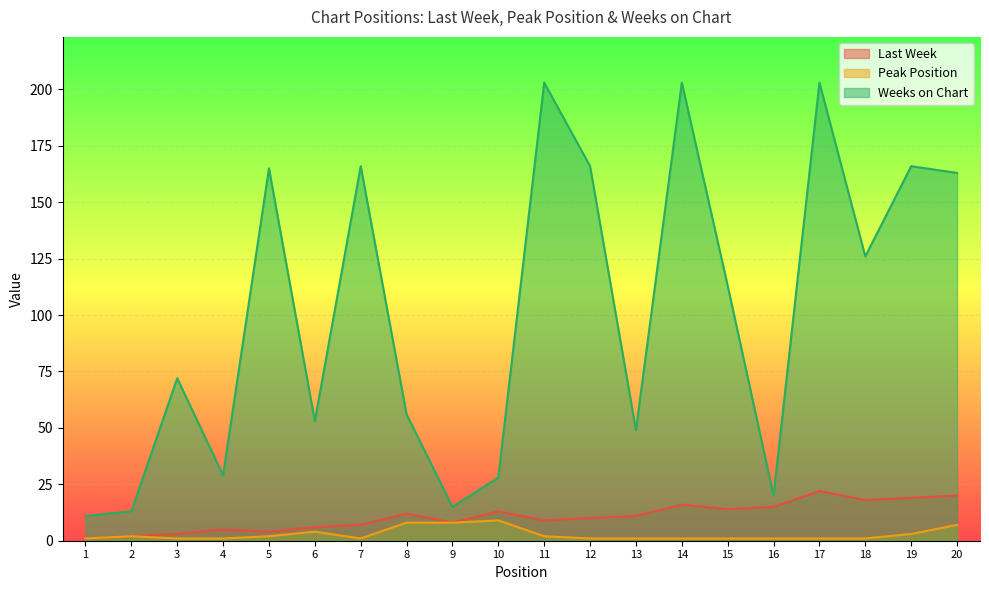

The value of Peak Position at 8 is 8. True or false?

True